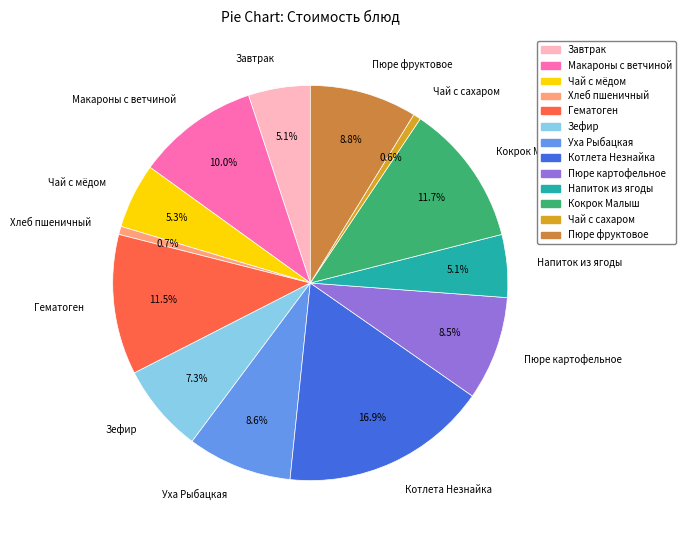

How many segments does this pie chart have?

13